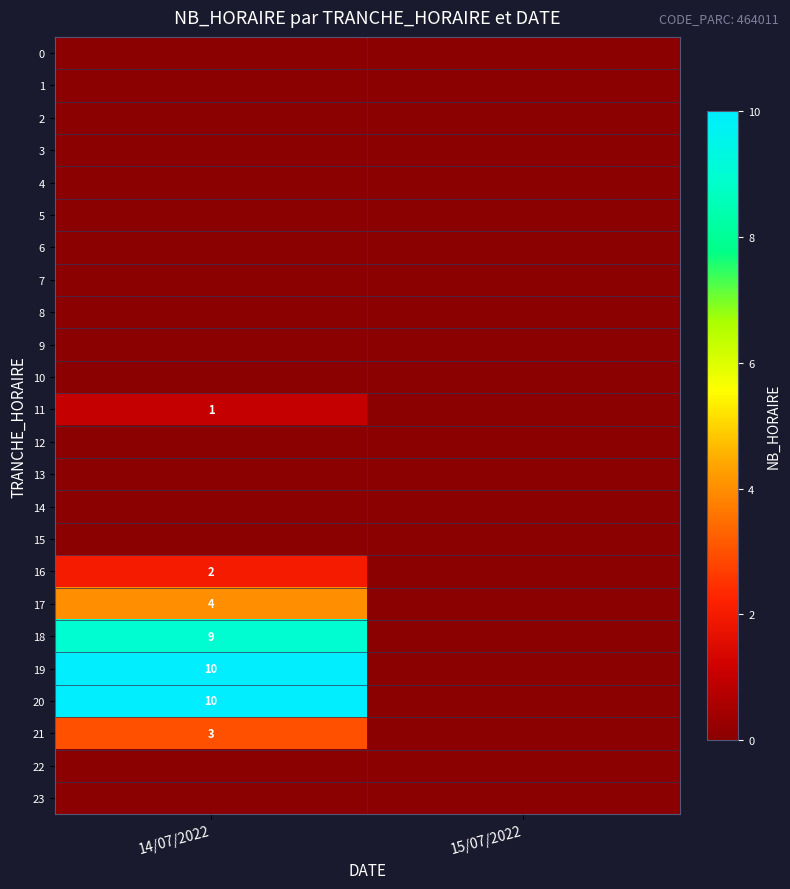

Which label corresponds to the smallest value in the chart?

14/07/2022